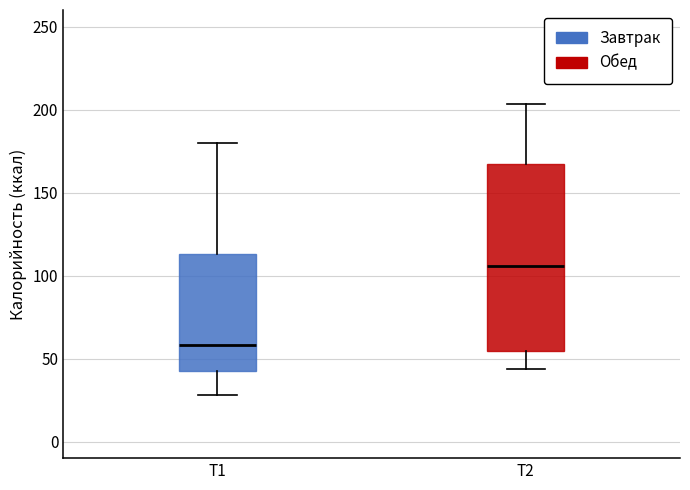

Reading left to right, read every box against the y-axis: the position of its median line, the range the box covers, and the ends of its whiskers. The values are not printed on the chart, so give them approximately, as read against the axis.

T1: median 60, box 45 to 115, whiskers 30 to 180
T2: median 105, box 55 to 170, whiskers 45 to 205